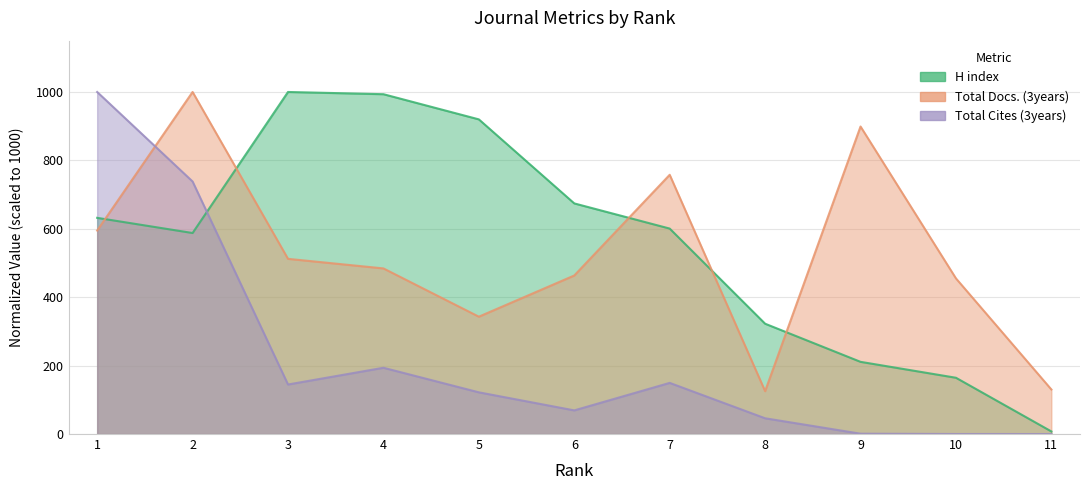

List the labels in order of Total Cites (3years) value, largest first.

1, 2, 4, 7, 3, 5, 6, 8, 9, 10, 11